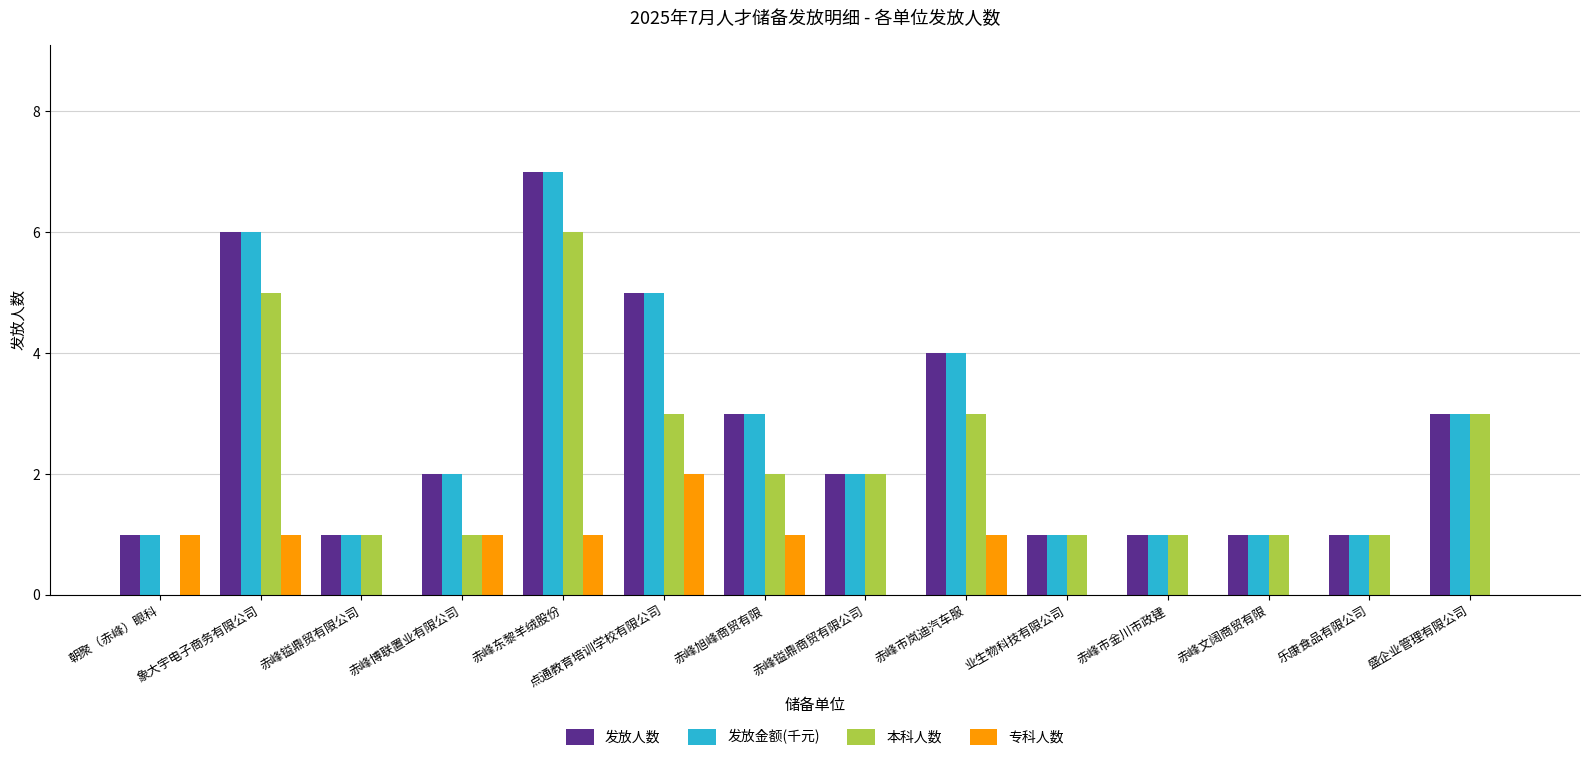

At which category is the sum across all series the highest?

赤峰东黎羊绒股份